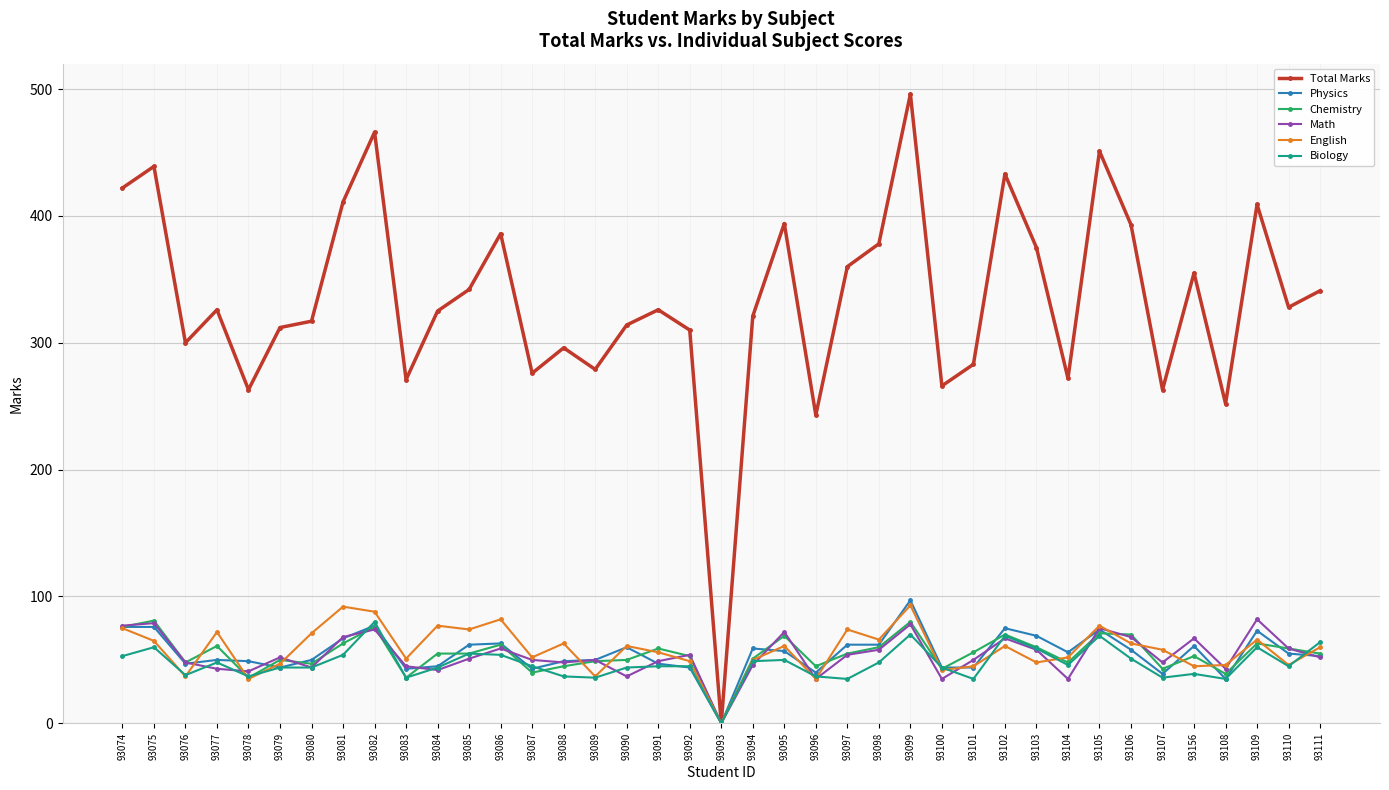

What is the label of the 36th point from the right?

93077